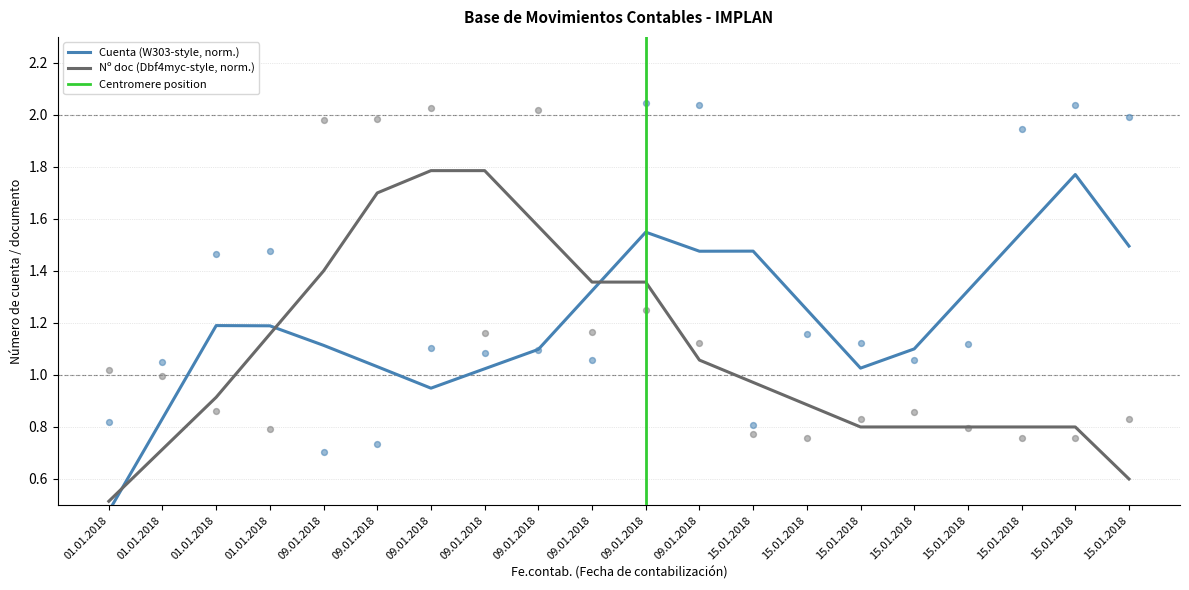

Which series has the largest Y range (max minus min)?

Cuenta